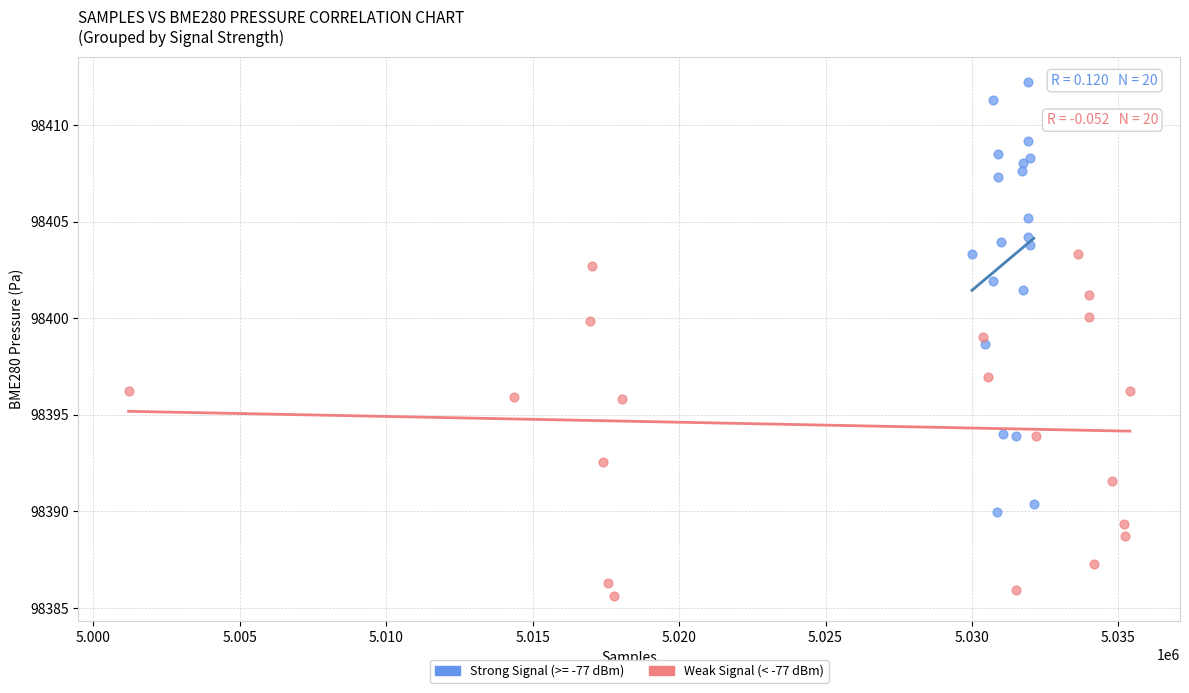

Which series has the largest Y range (max minus min)?

Strong Signal (>= -77 dBm)